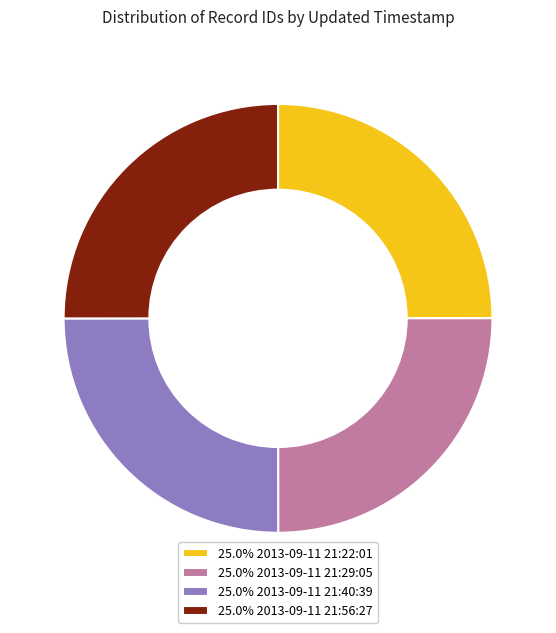

Does any single category account for the majority?

No